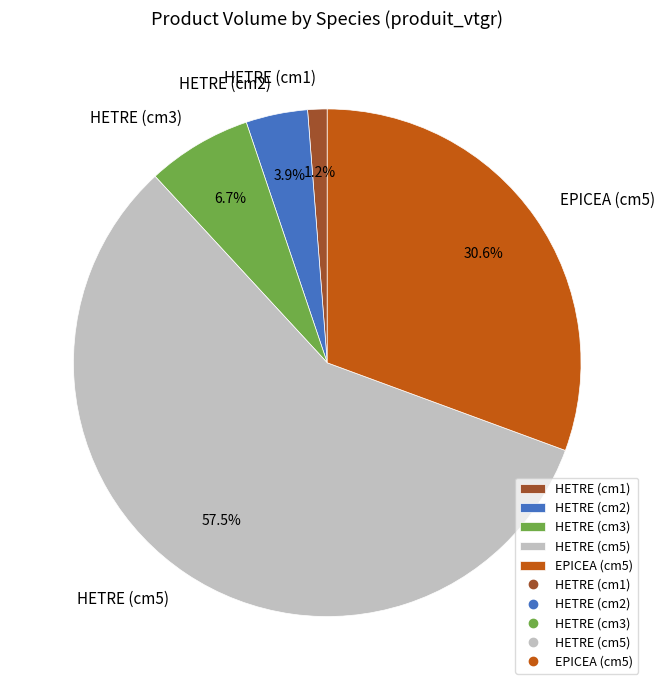

Does HETRE (cm5) represent more than half of the total?

Yes